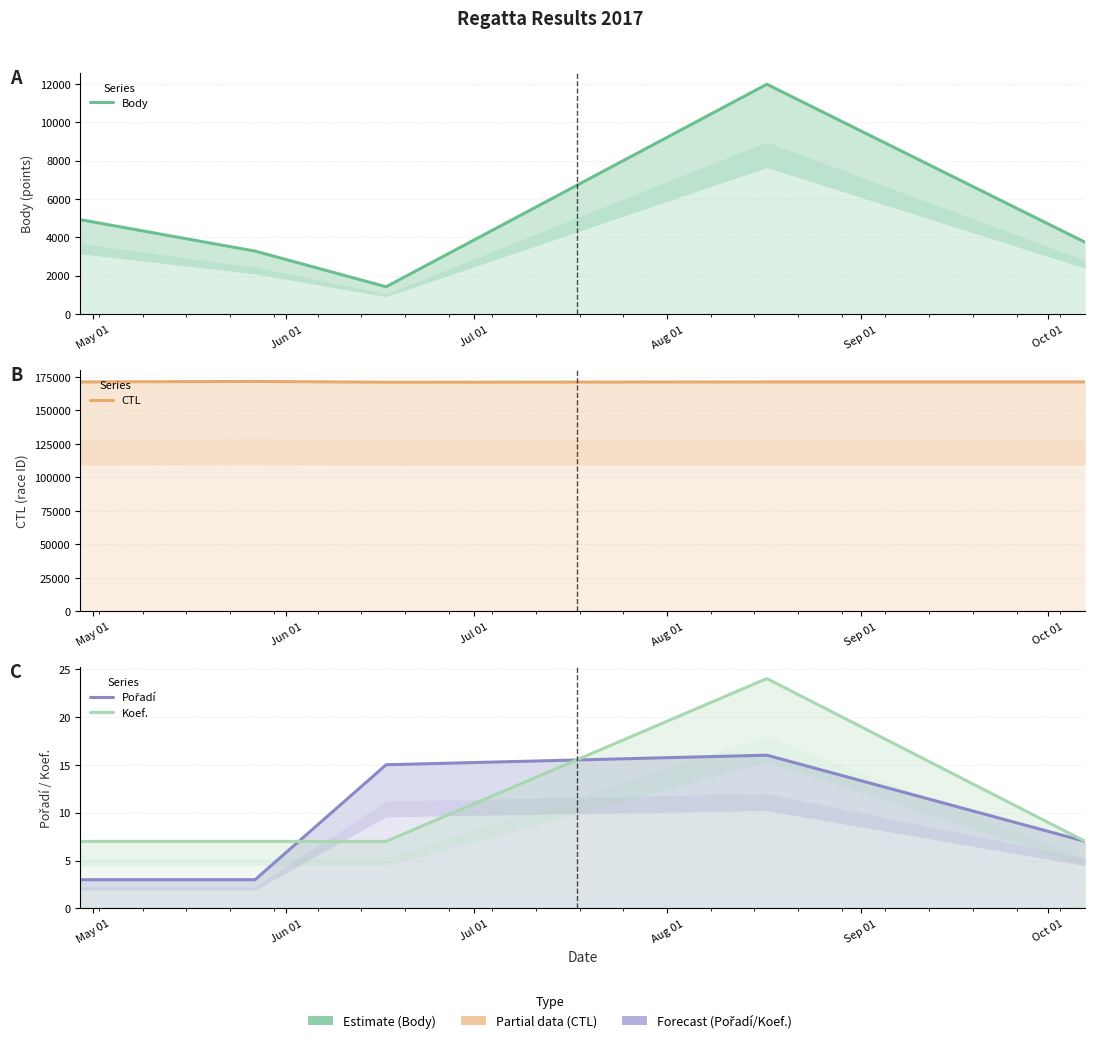

At which label does CTL first exceed 171325?

Jun 01